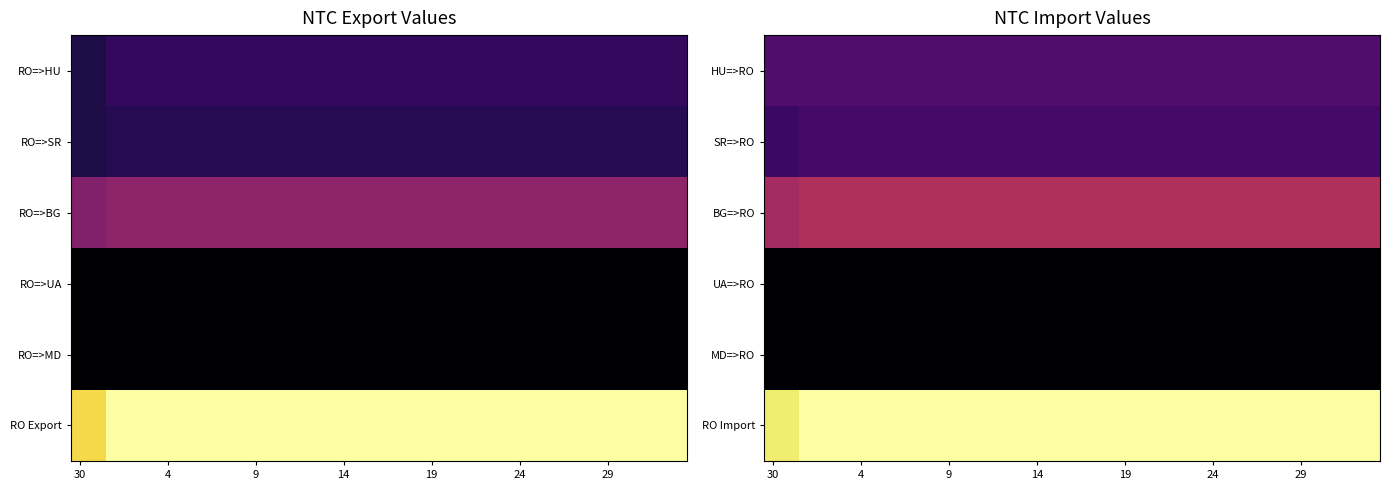

List the series in order of their peak value, lowest first.

UA=>RO, MD=>RO, SR=>RO, HU=>RO, BG=>RO, RO Import